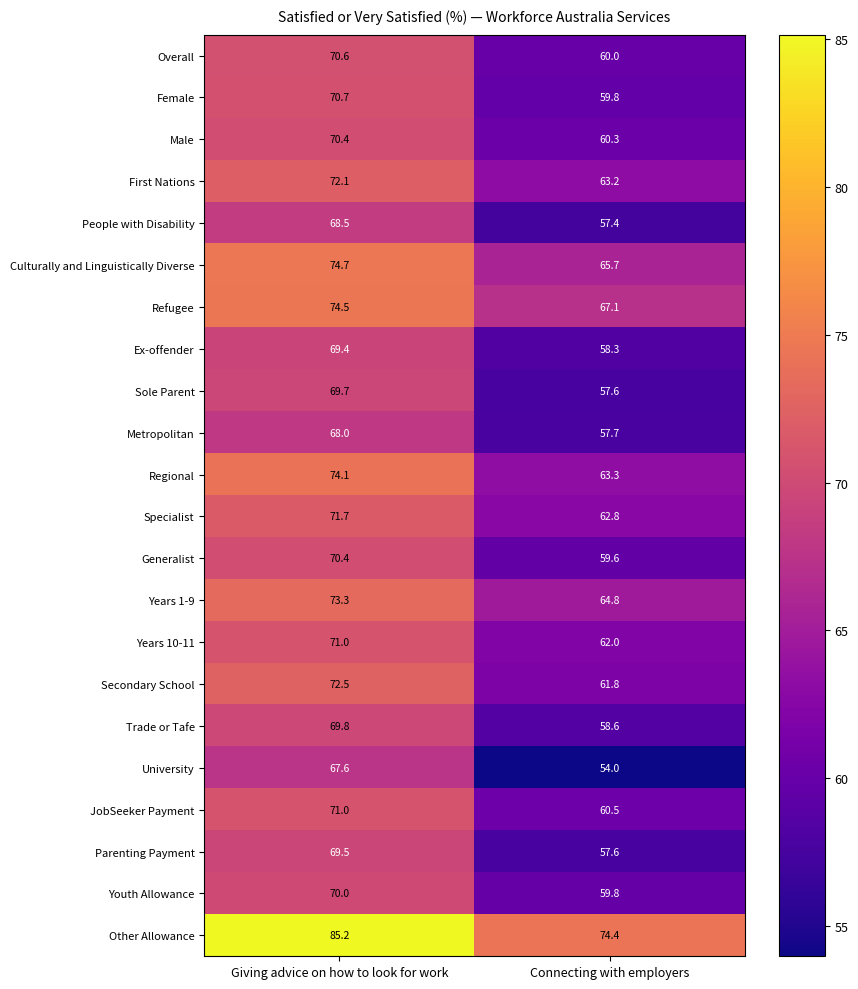

What is the smallest value displayed?

54.0